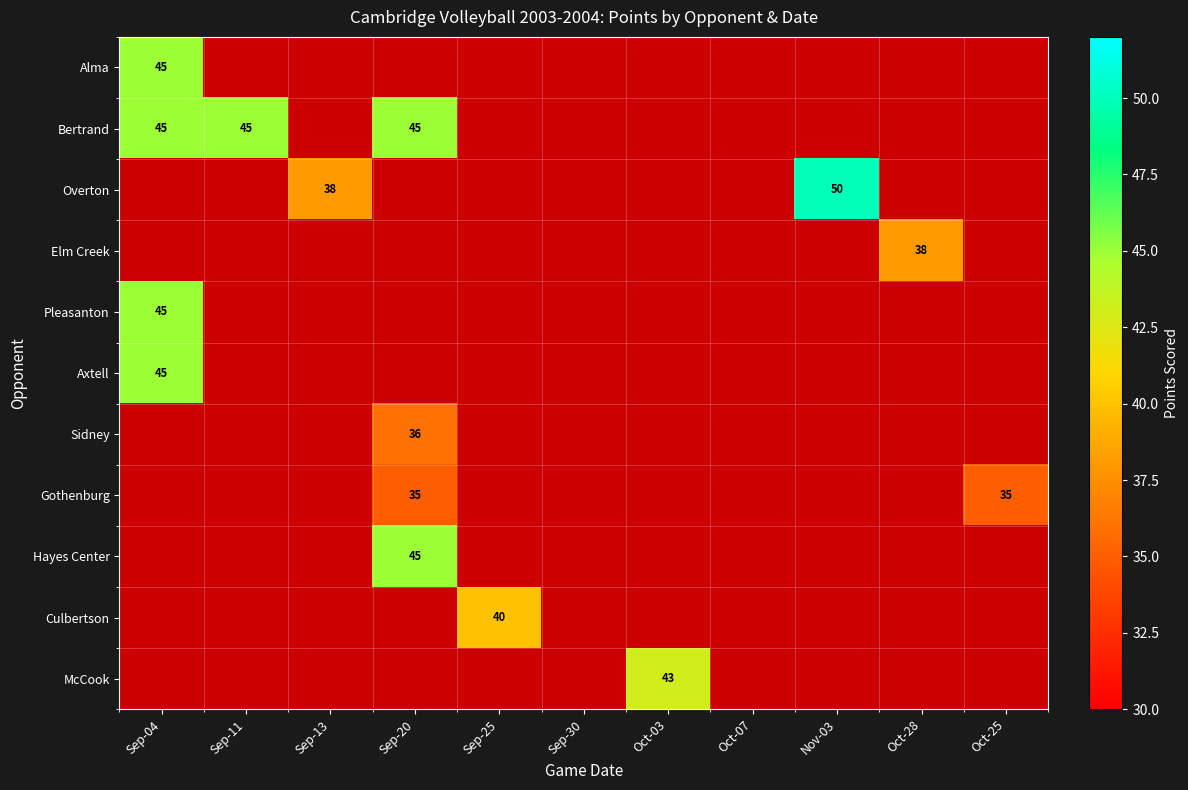

How many series are shown in this chart?

11